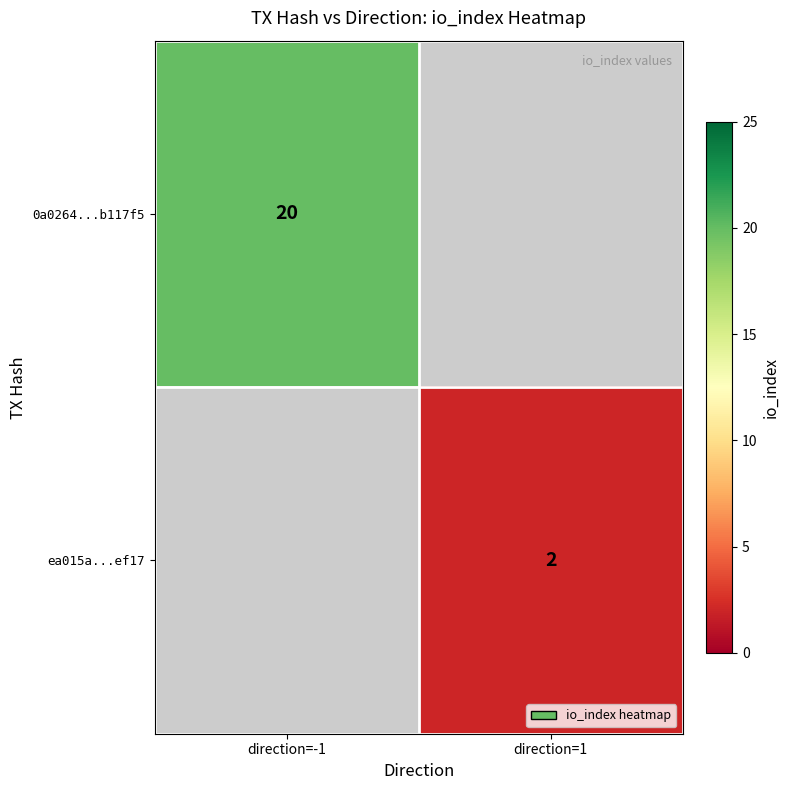

True or false: 0a0264...b117f5 has a value of 30.5 at direction=-1.

False